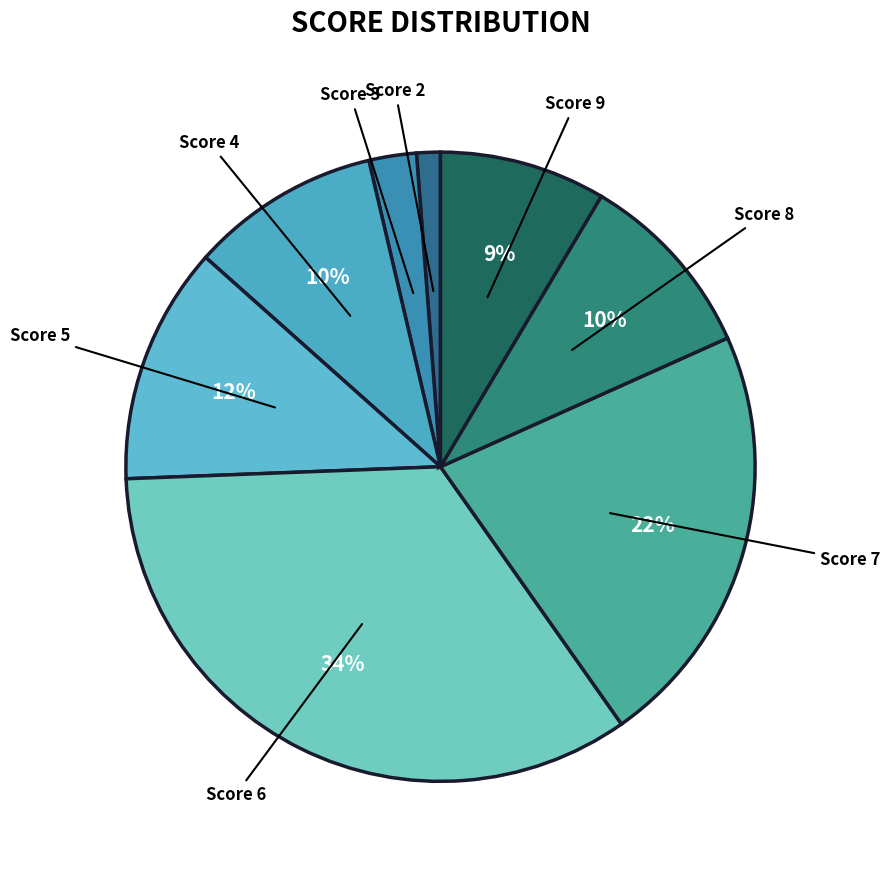

To the nearest percent, what portion does Score 3 represent?

2%